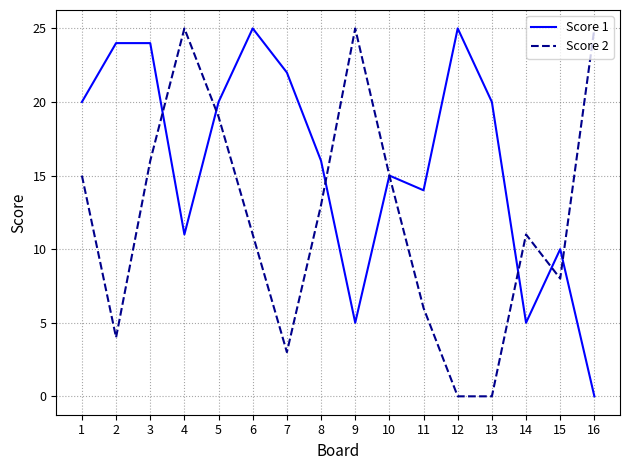

At which label does Score 2 first exceed 13?

1